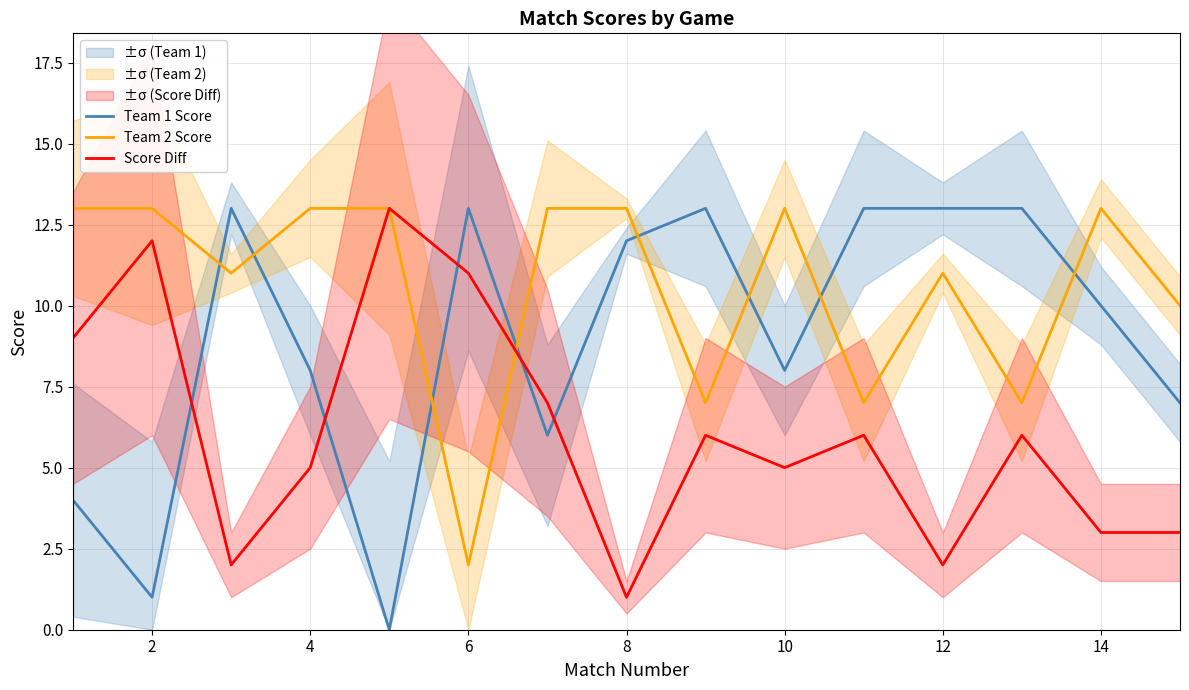

True or false: Team 1 Score and Team 2 Score intersect in this chart.

True